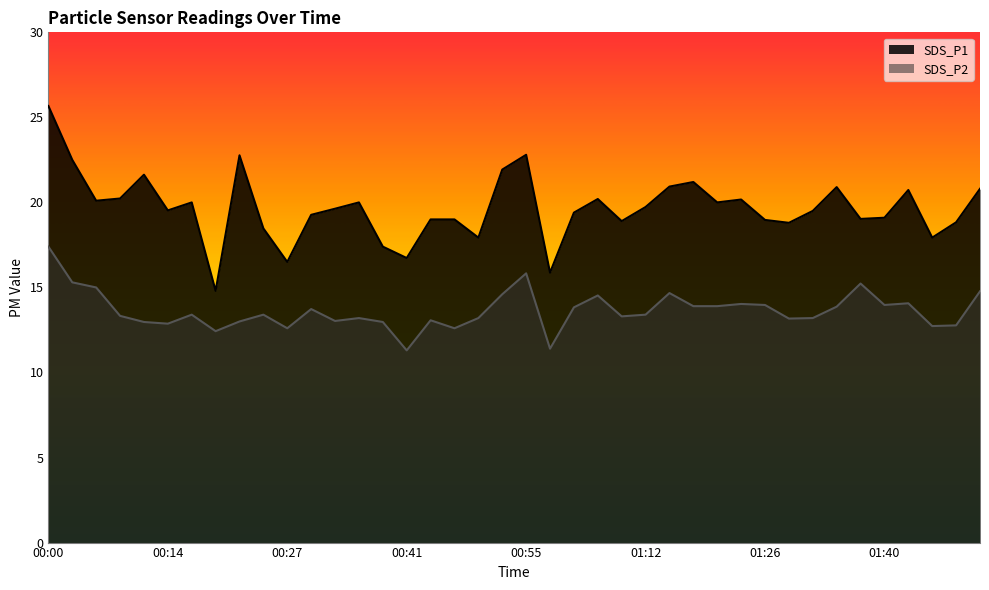

What is the highest value of the SDS_P1 series?

25.7